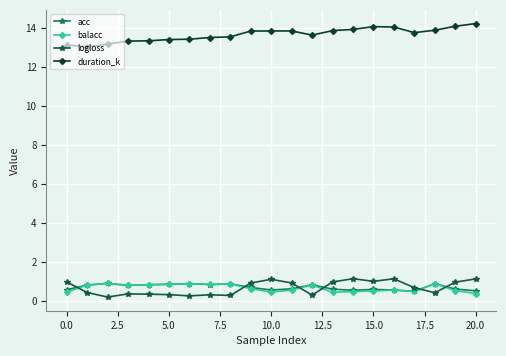

What is the value of the duration_k point at the 9th from the left?

13.5